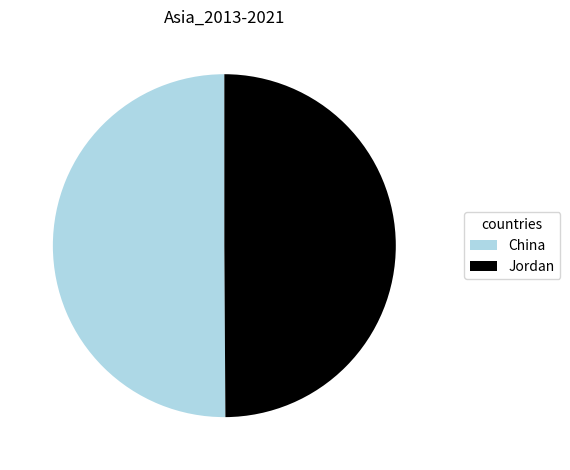

How many segments does this pie chart have?

2